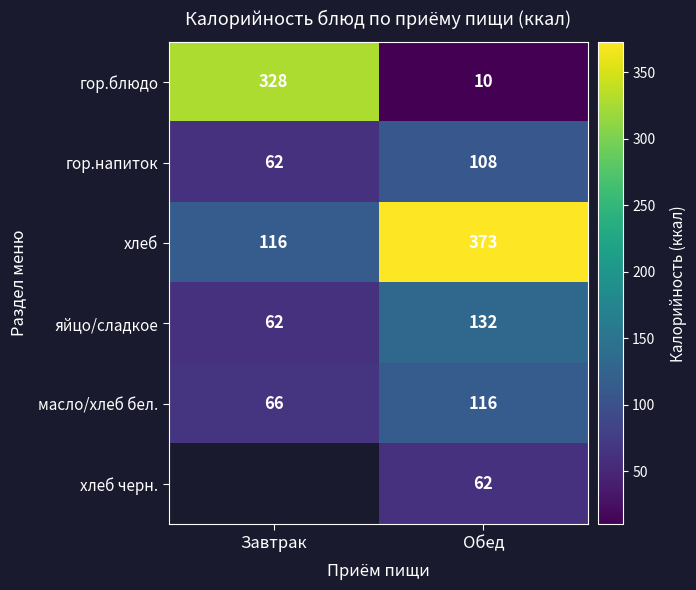

What is the lowest value of the яйцо/сладкое series?

62